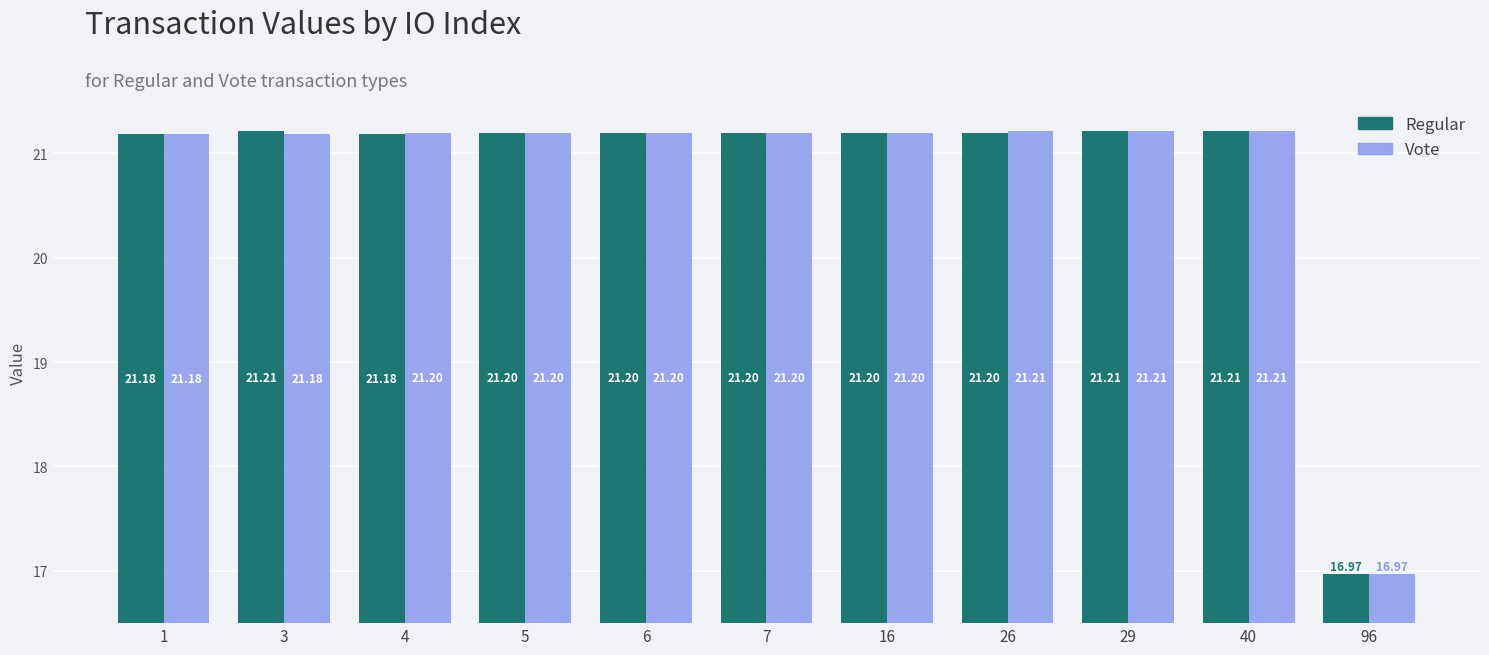

What is the value of the Vote bar at the 9th from the left?

21.2